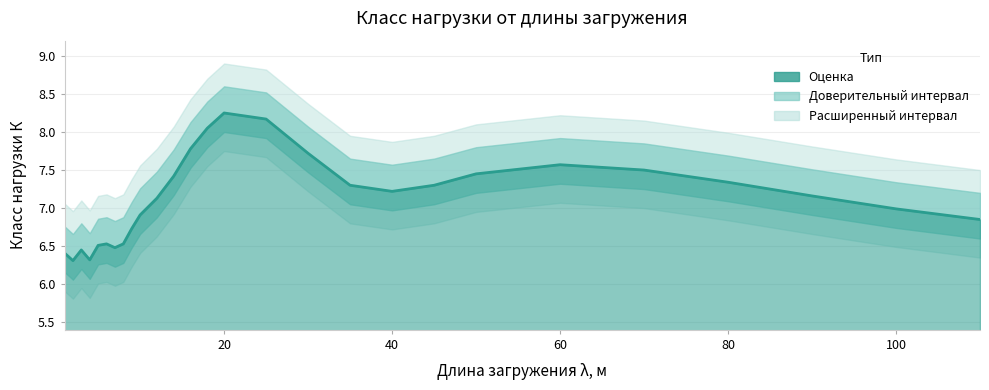

Between 45 and 20, which is larger?

20